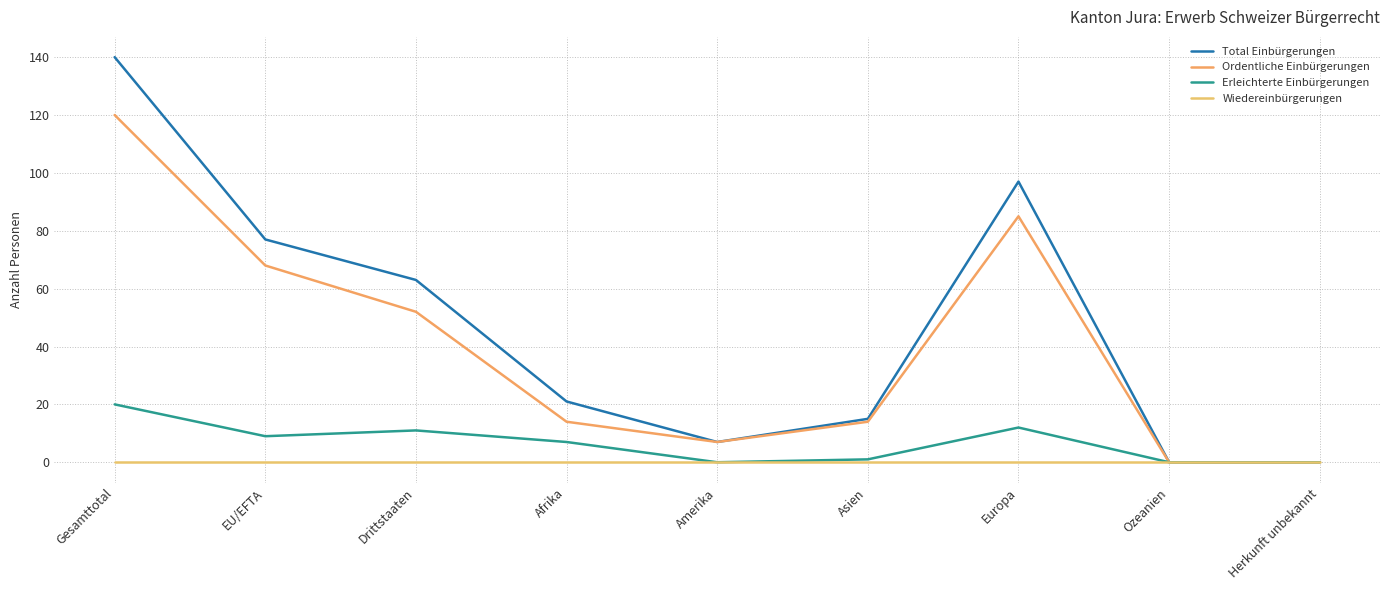

At how many categories does at least one series exceed 101?

1